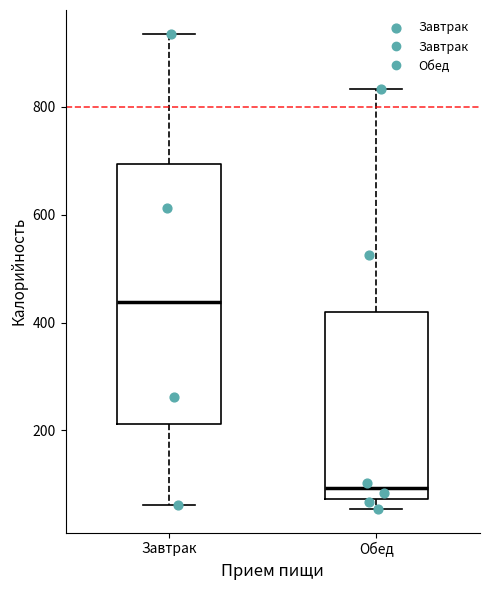

Reading left to right, read every box against the y-axis: the position of its median line, the range the box covers, and the ends of its whiskers. The values are not printed on the chart, so give them approximately, as read against the axis.

Завтрак: median 440, box 220 to 700, whiskers 60 to 940
Обед: median 100, box 80 to 420, whiskers 60 to 840